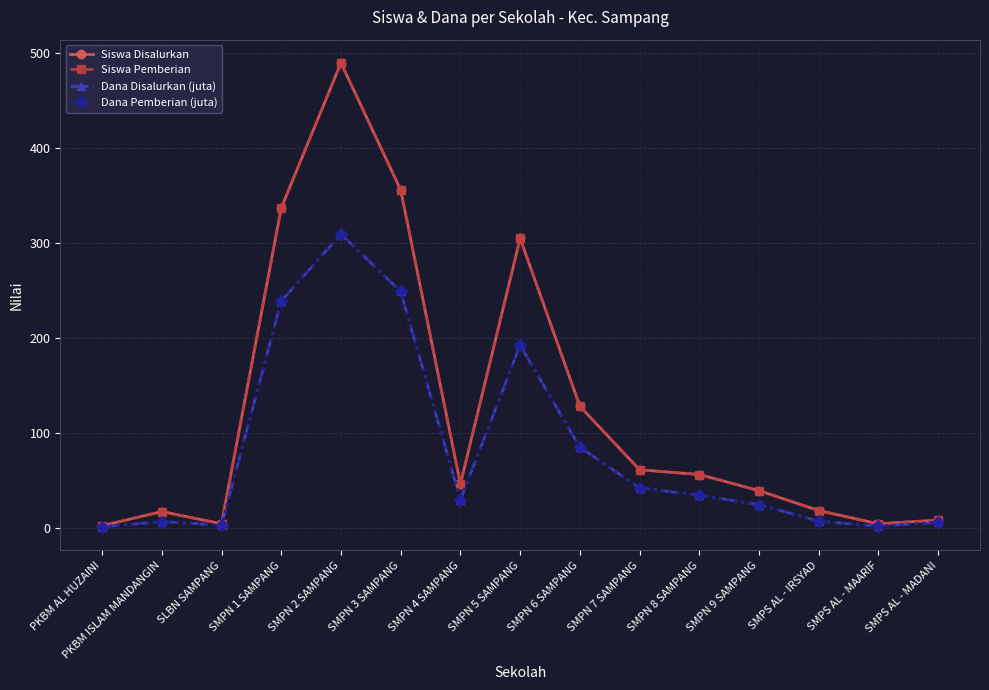

True or false: Dana Pemberian (juta) has more than 2 points higher than both neighbors.

True